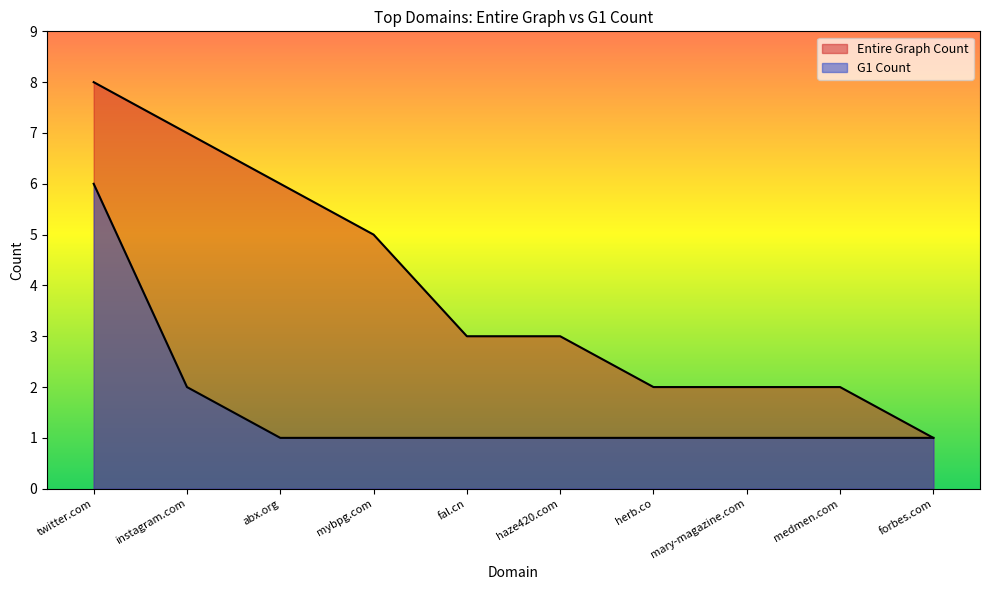

Reading left to right, extract all data points from this chart.

Entire Graph Count: 8	7	6	5	3	3	2	2	2	1
G1 Count: 6	2	1	1	1	1	1	1	1	1